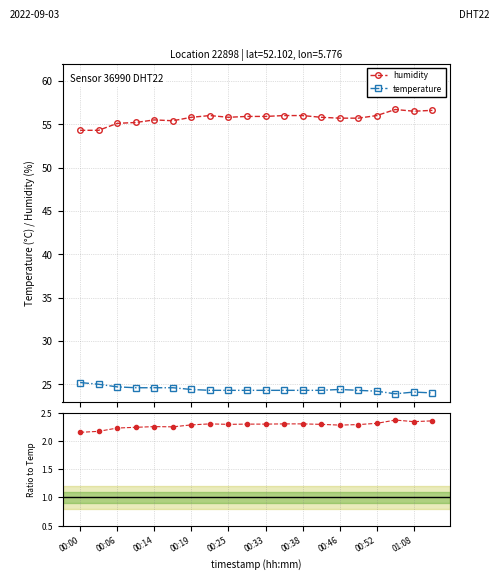

What is the value of the temperature point at the 18th from the left?

23.9